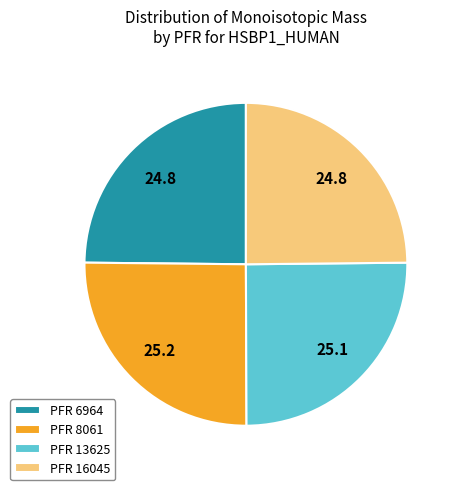

Is there any slice that represents more than half of the pie?

No